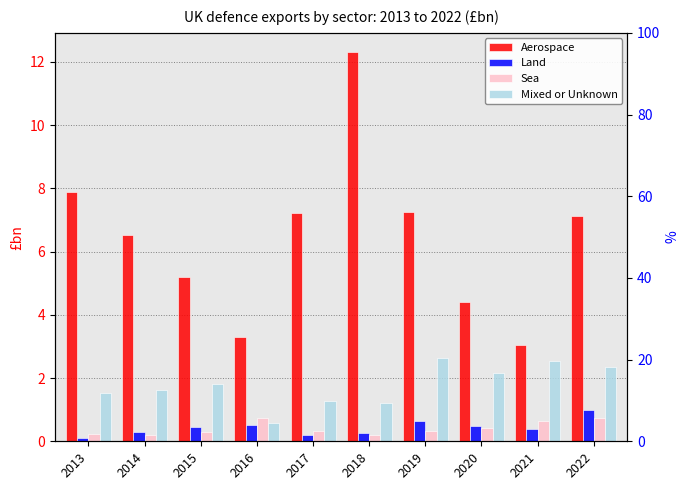

What are all the series names shown in the legend?

Aerospace, Land, Sea, Mixed or Unknown